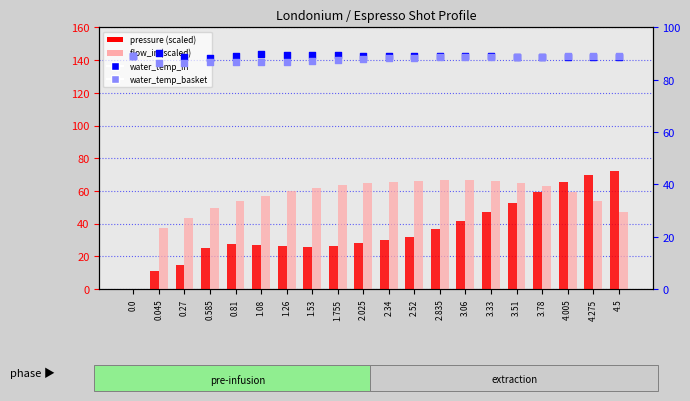

What is the total value across all series at 0.27?

233.6